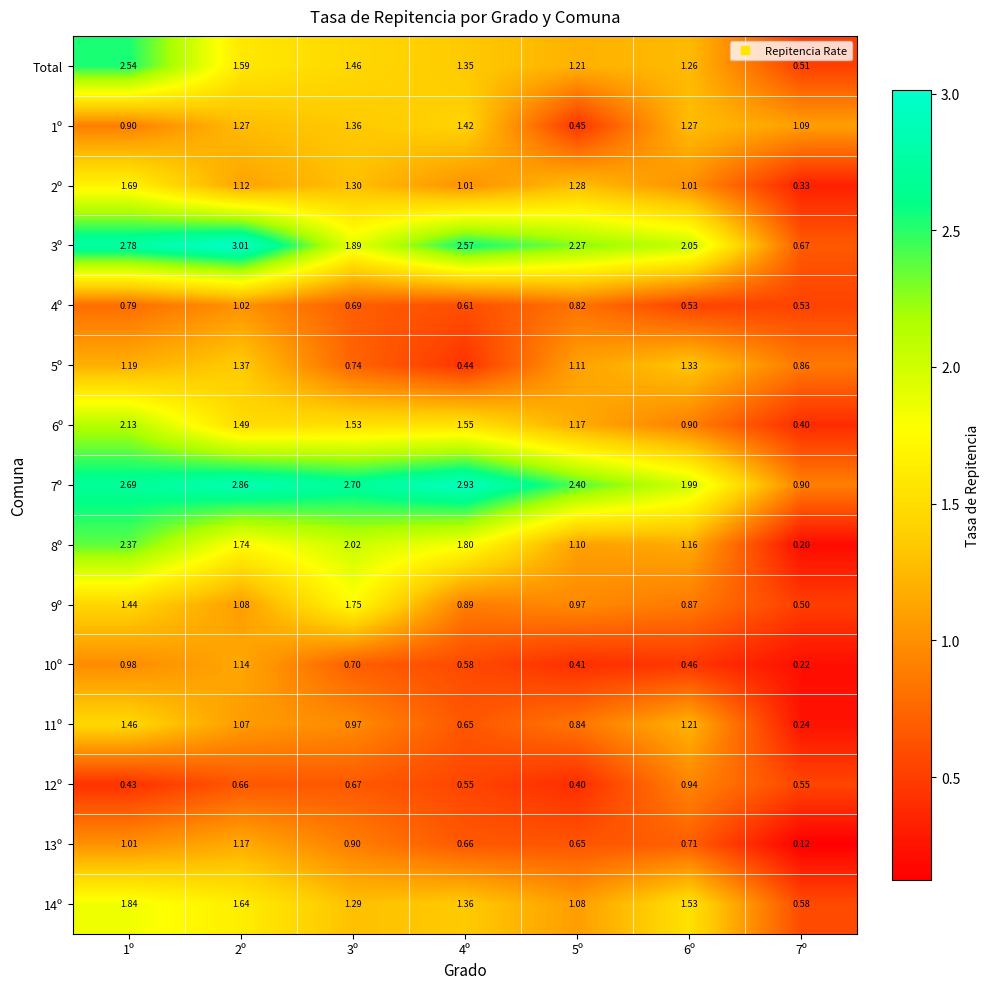

Which series changed the most between 1º and 3º?

Total